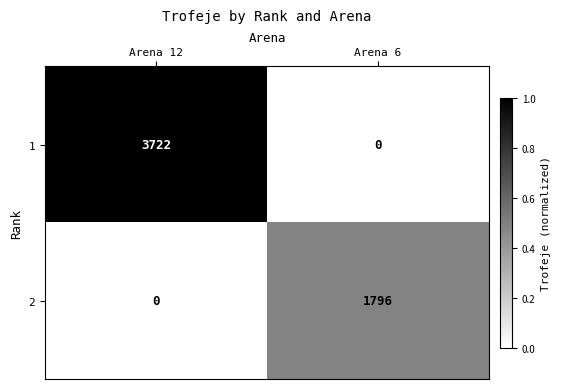

Rank the series at Arena 12 from highest to lowest value.

1, 2